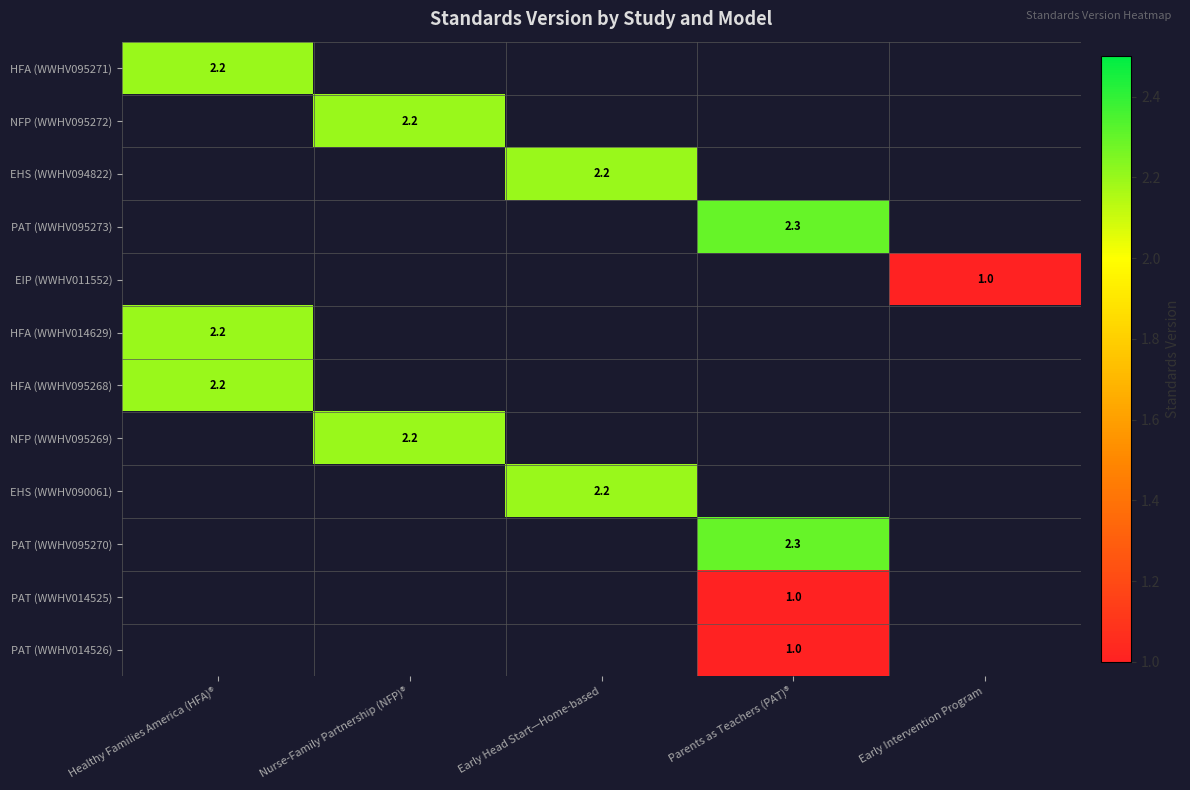

The HFA (WWHV095268) series shows 3.1 at Healthy Families America (HFA)®. True or false?

False